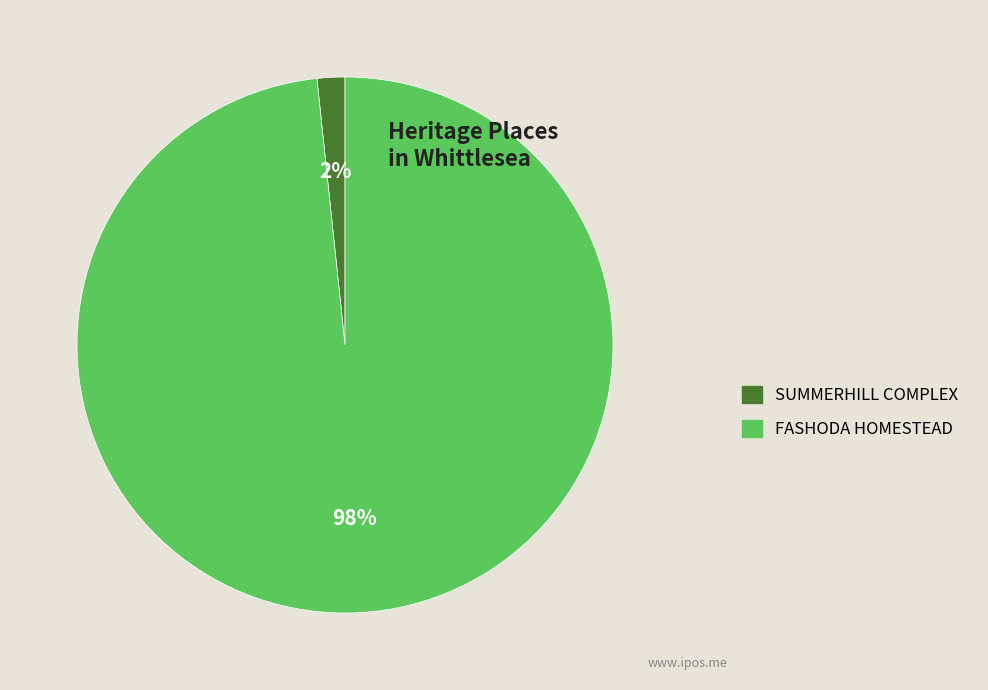

Do SUMMERHILL COMPLEX and FASHODA HOMESTEAD together represent more than half of the pie?

Yes